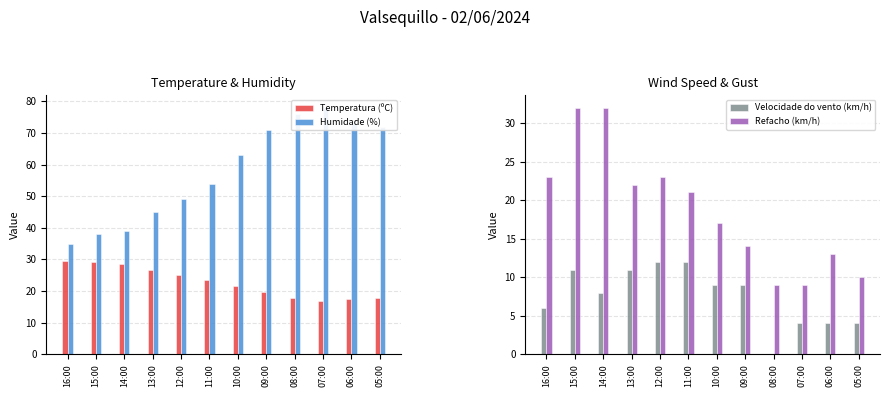

Is the value of Refacho (km/h) at 05:00 greater than the value of Temperatura (ºC) at 09:00?

No